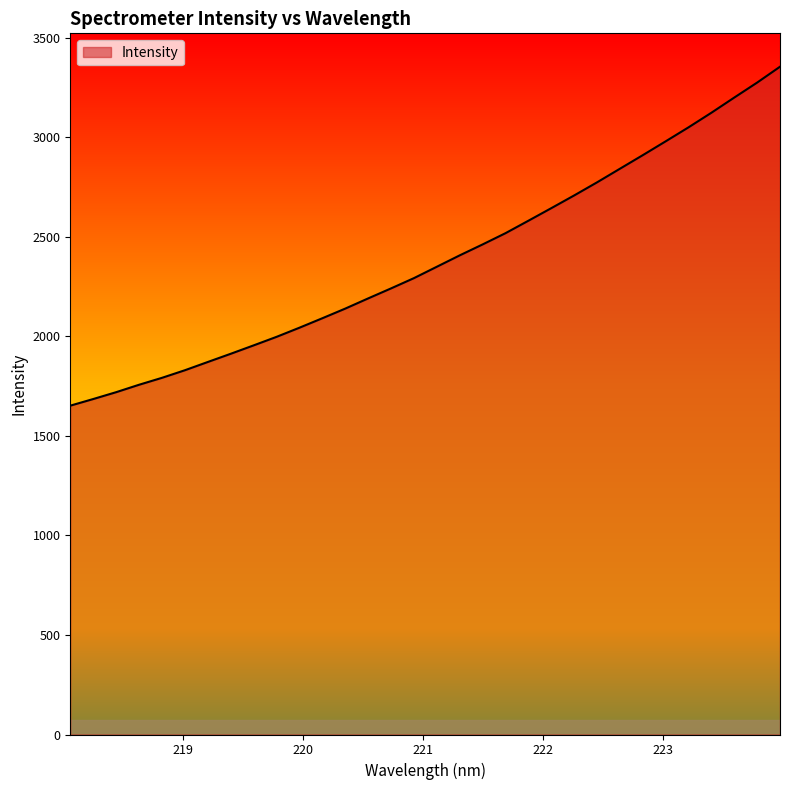

What is the difference between the maximum and minimum values?

1702.8